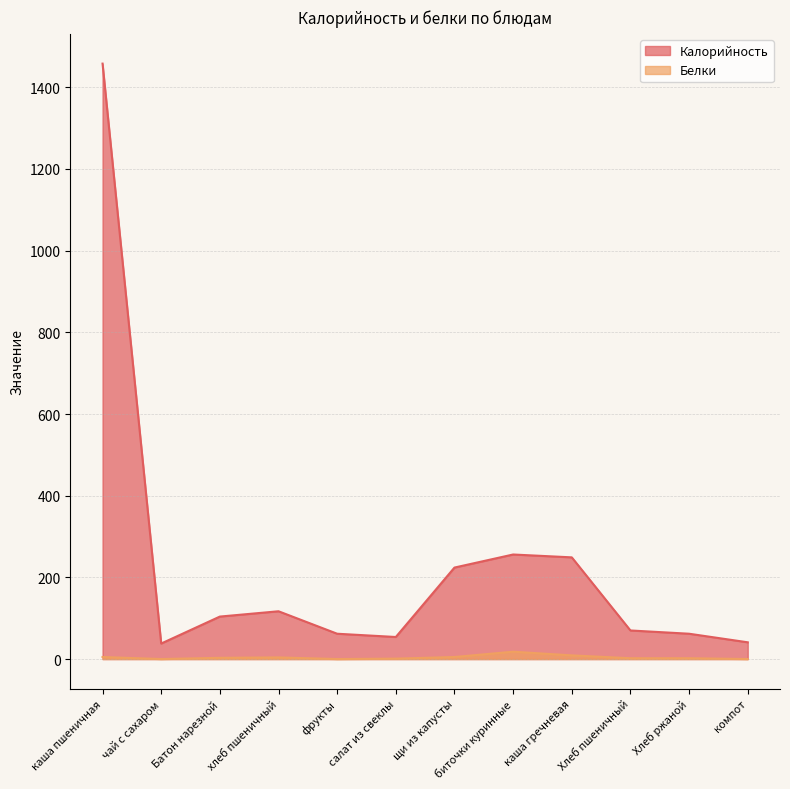

Reading left to right, list all the values displayed in this chart.

Калорийность: каша пшеничная=1458	чай с сахаром=38	Батон нарезной=104	хлеб пшеничный=117	фрукты=62	салат из свеклы=54	щи из капусты=224	биточки куринные=256	каша гречневая=249	Хлеб пшеничный=70	Хлеб ржаной=62	компот=41
Белки: каша пшеничная=5	чай с сахаром=0	Батон нарезной=3	хлеб пшеничный=4	фрукты=0	салат из свеклы=1	щи из капусты=5	биточки куринные=18	каша гречневая=9	Хлеб пшеничный=2	Хлеб ржаной=2	компот=0